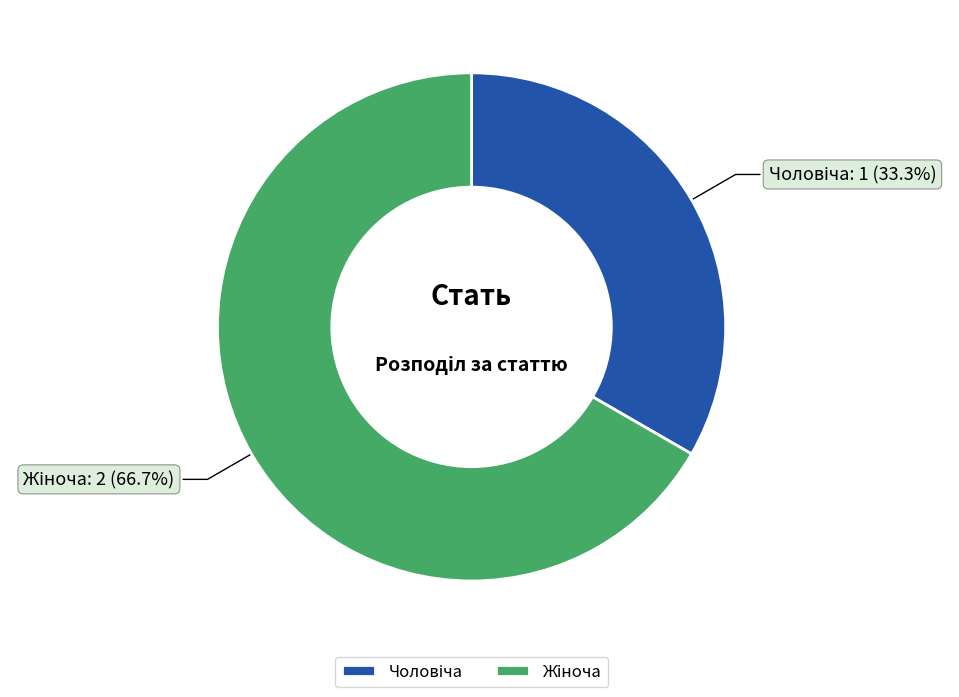

Is there a majority slice in this chart?

Yes